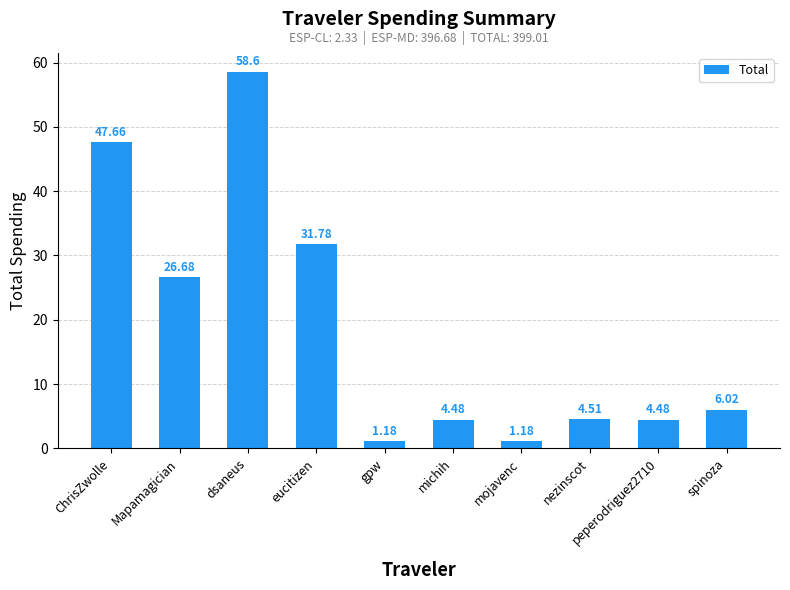

Is it true that the value at spinoza is 10.7?

False